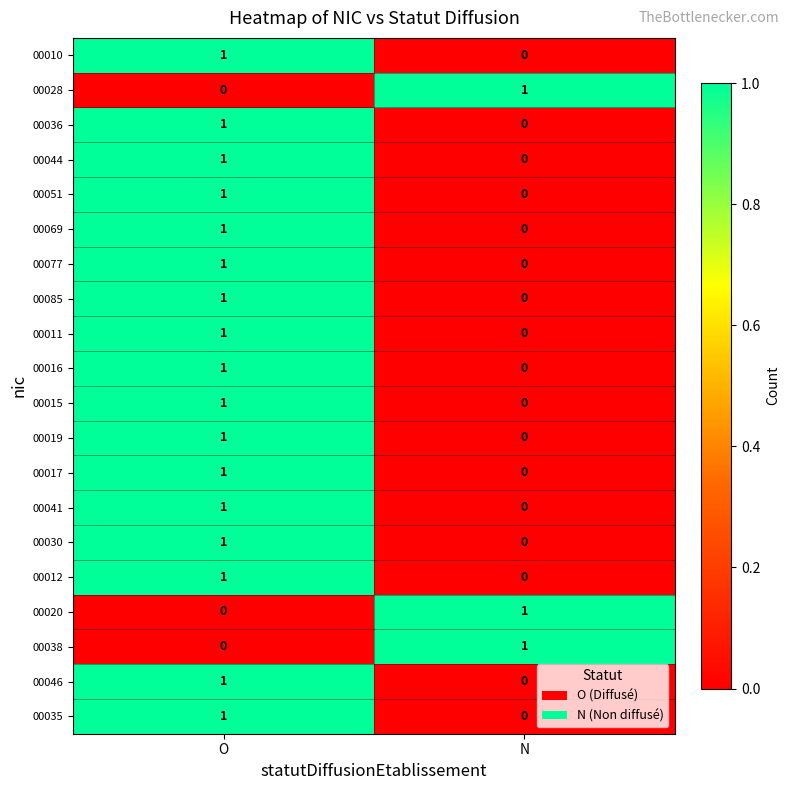

How many data points does each series have?

2